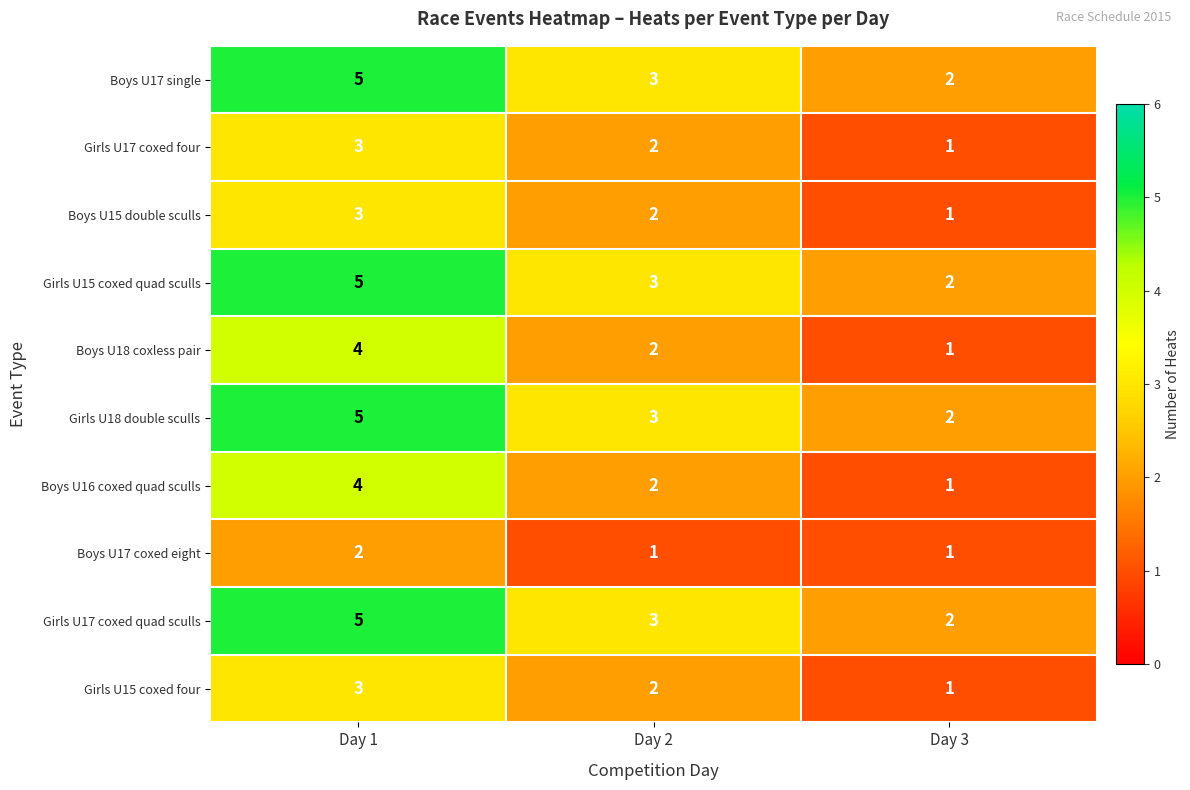

Count the Boys U17 single values in the range 2 to 5.

3